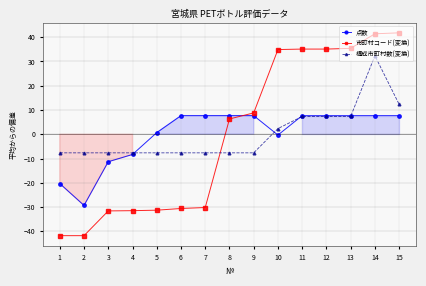

At which label does 点数 first exceed 7?

6